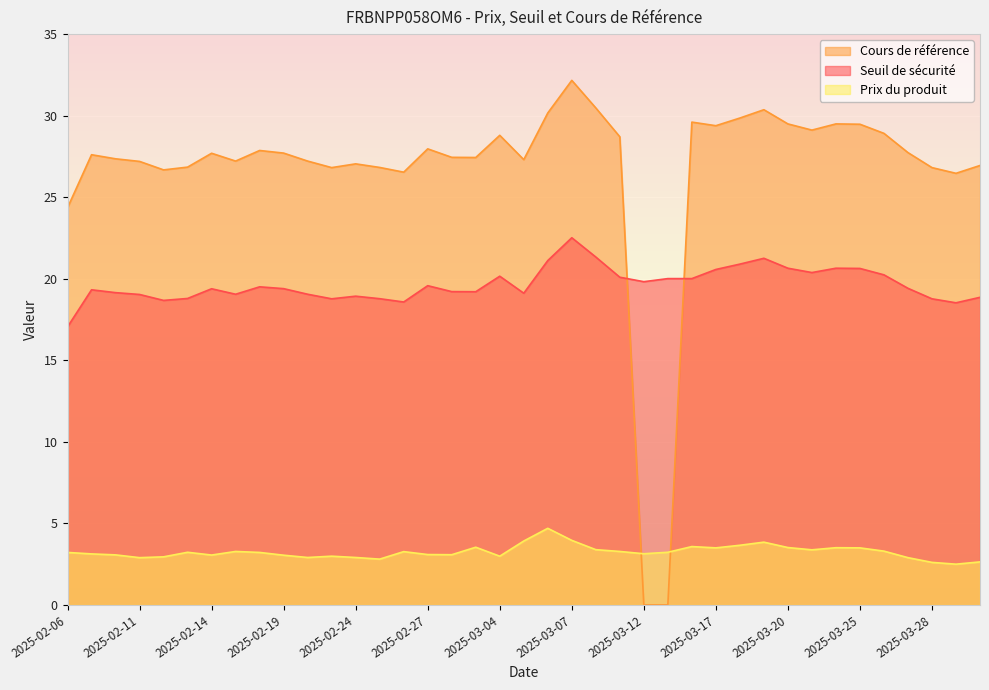

How many lines are shown in the chart?

3